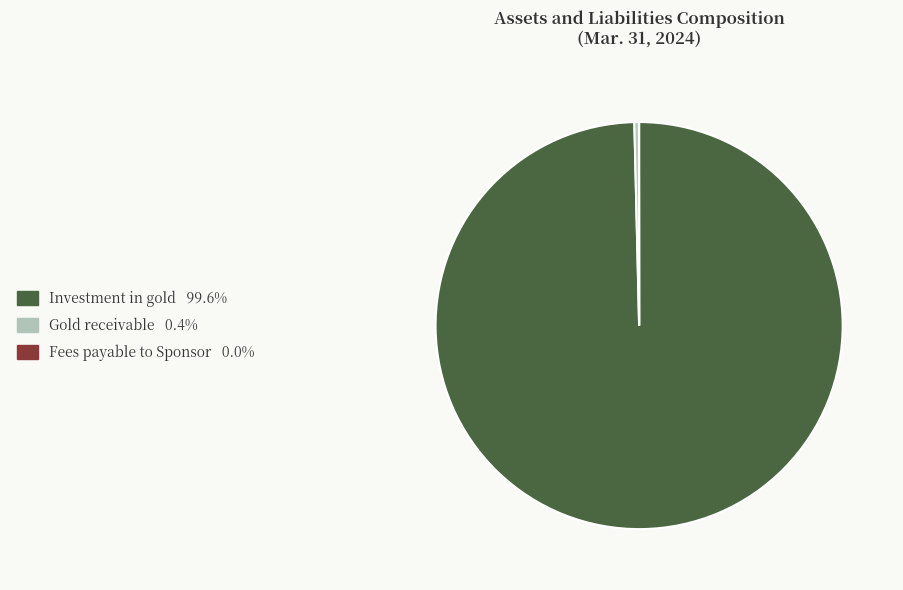

Does any single category account for the majority?

Yes